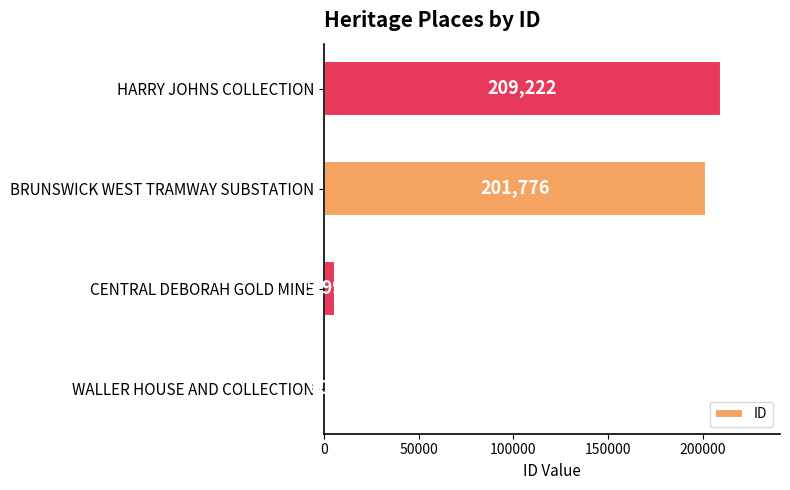

What is the sum of the values at BRUNSWICK WEST TRAMWAY SUBSTATION and HARRY JOHNS COLLECTION?

410998